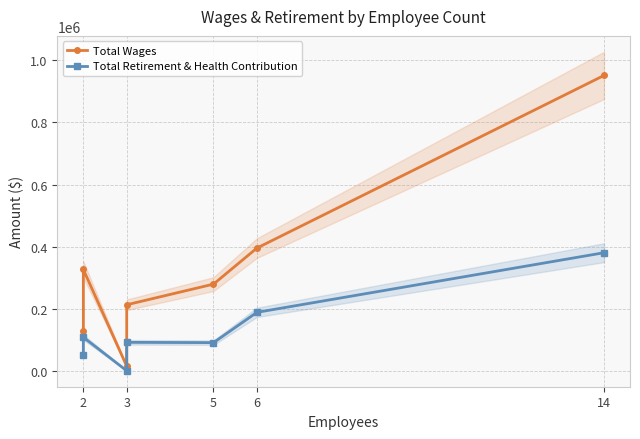

How many series are shown in this chart?

2